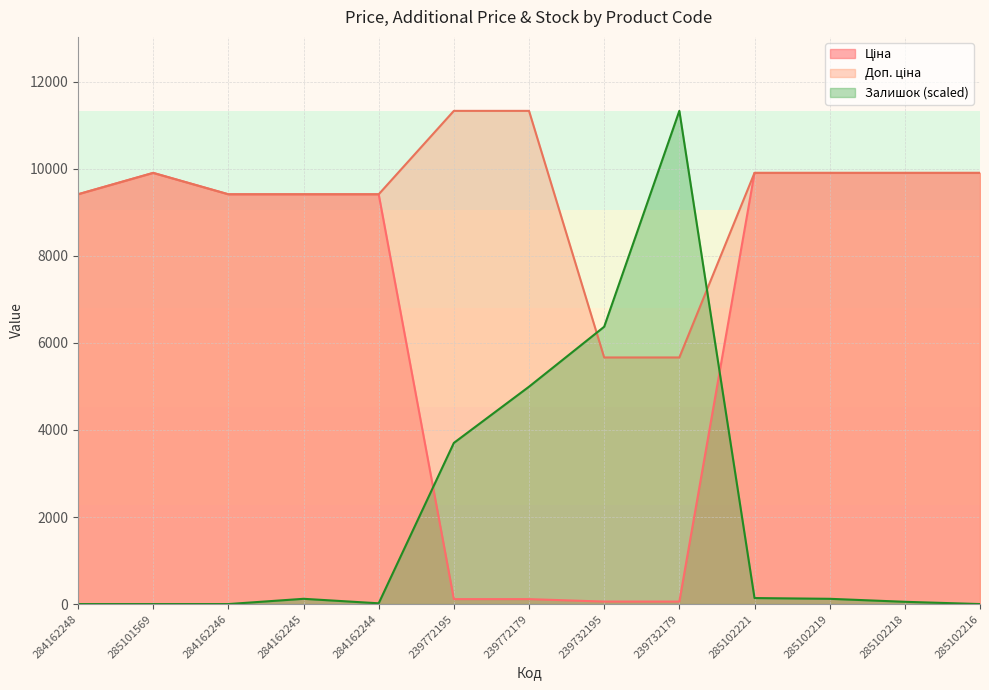

How many data points in Ціна are above 9416?

9